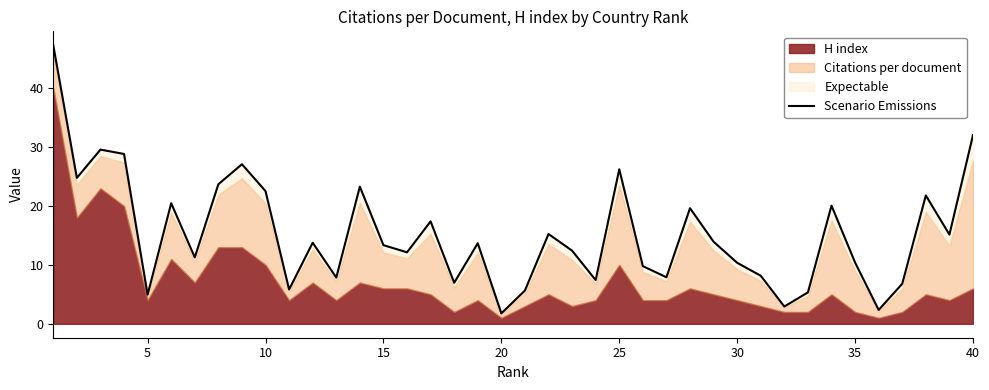

Does the chart display data point markers on the line(s)?

No